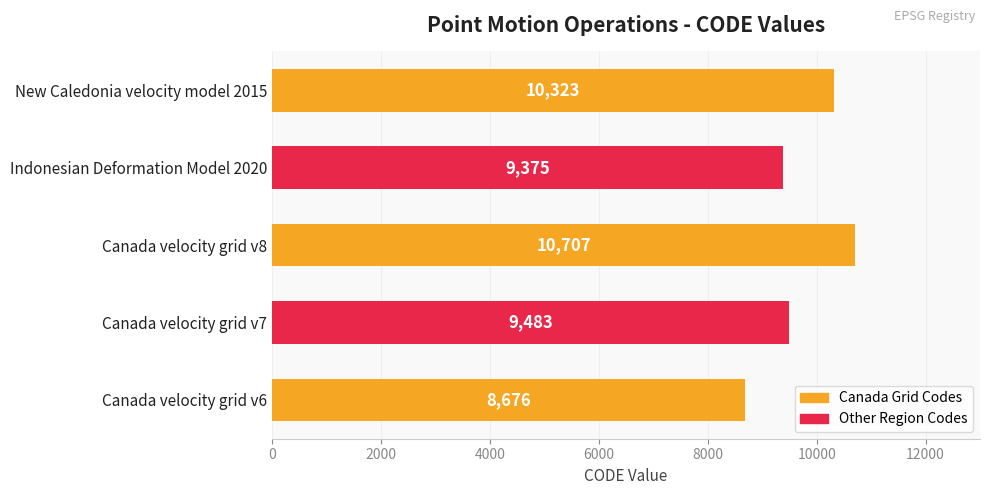

Reading bottom to top, what are all the values shown in this chart?

Canada velocity grid v6=8676	Canada velocity grid v7=9483	Canada velocity grid v8=10707	Indonesian Deformation Model 2020=9375	New Caledonia velocity model 2015=10323